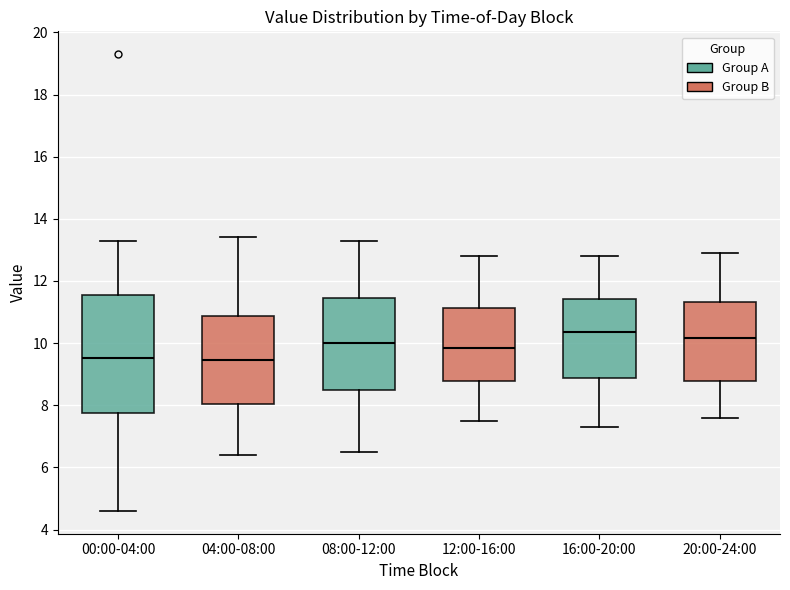

Reading left to right, read every box against the y-axis: the position of its median line, the range the box covers, and the ends of its whiskers. The values are not printed on the chart, so give them approximately, as read against the axis.

00:00-04:00: median 9.6, box 7.8 to 11.6, whiskers 4.6 to 13.4
04:00-08:00: median 9.4, box 8.0 to 10.8, whiskers 6.4 to 13.4
08:00-12:00: median 10.0, box 8.4 to 11.4, whiskers 6.6 to 13.4
12:00-16:00: median 9.8, box 8.8 to 11.2, whiskers 7.6 to 12.8
16:00-20:00: median 10.4, box 8.8 to 11.4, whiskers 7.4 to 12.8
20:00-24:00: median 10.2, box 8.8 to 11.4, whiskers 7.6 to 13.0